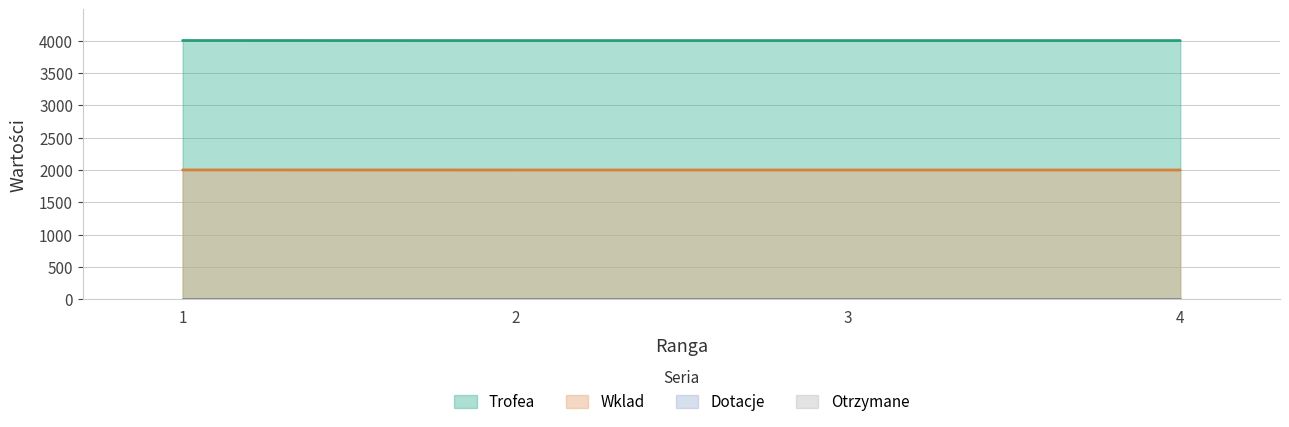

Is the value of Wklad at 1 greater than the value of Trofea at 1?

No